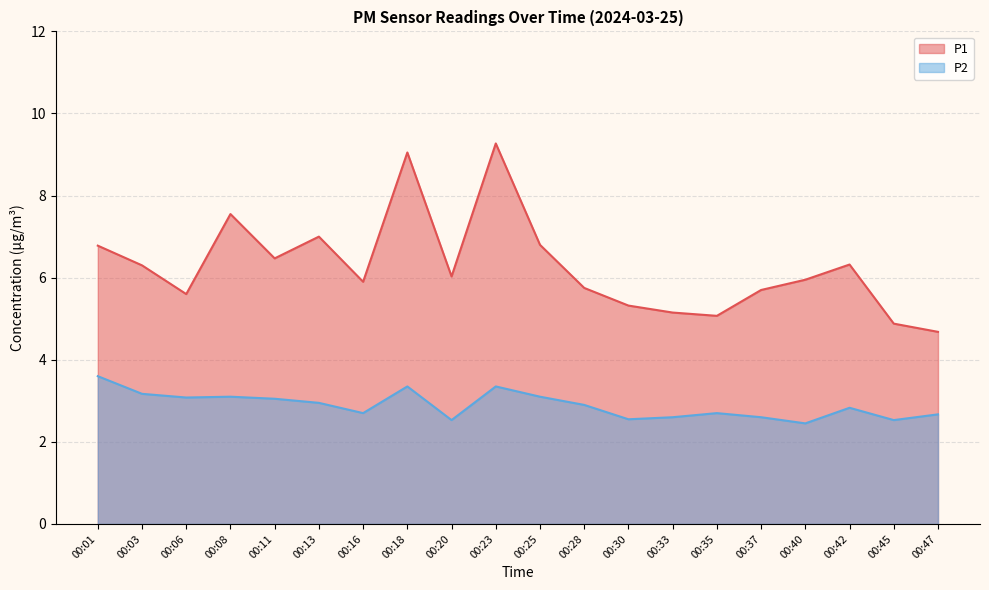

What is the difference between the P1 values at 00:23 and 00:30?

3.9